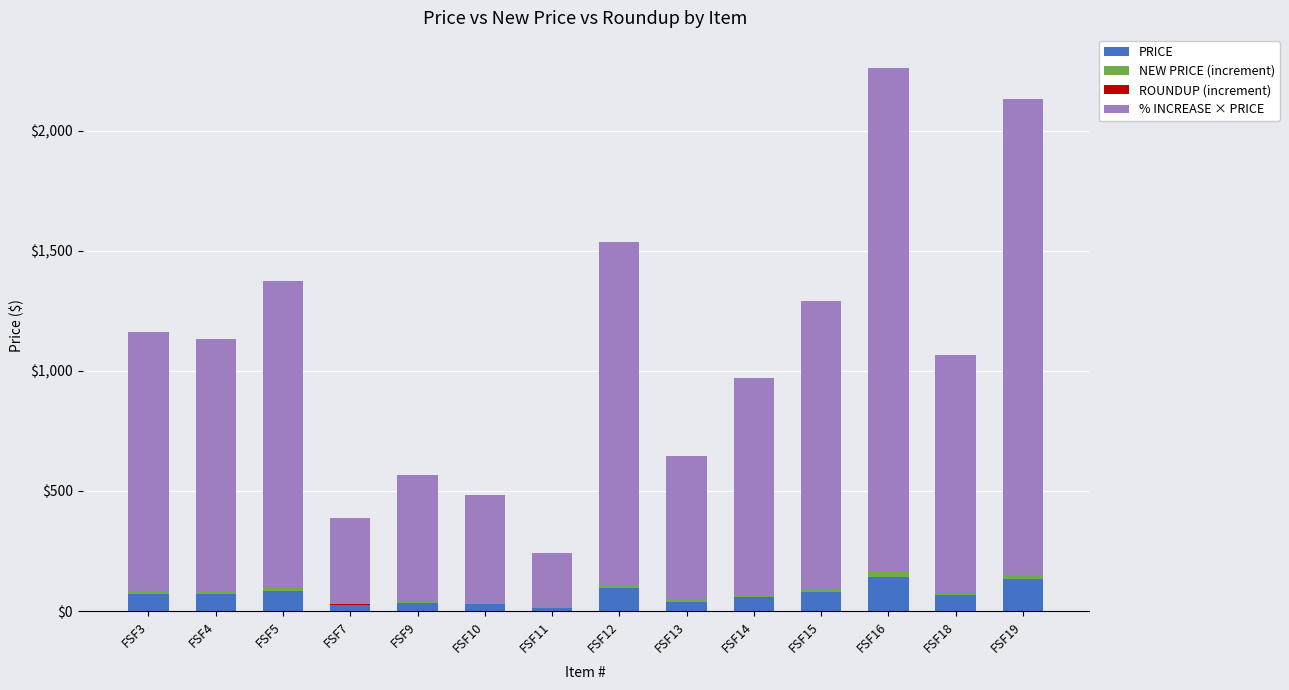

What is the maximum value for PRICE?

140.0